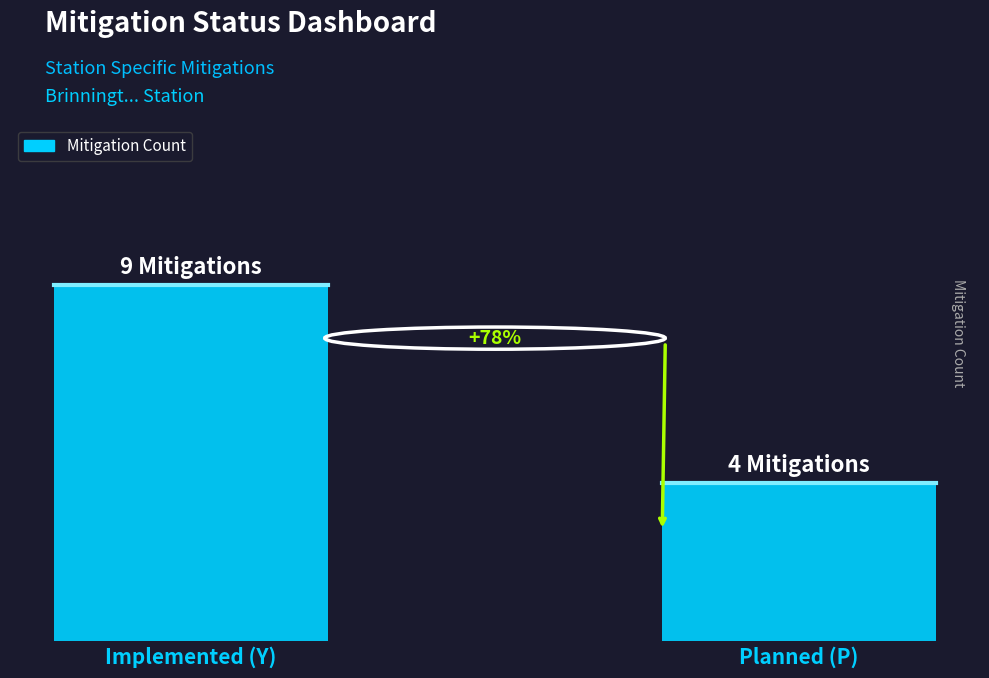

Does the chart contain any negative values?

No